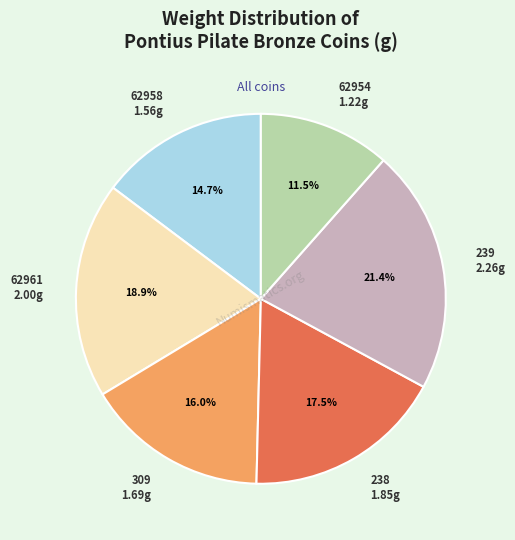

To the nearest percent, what is the average slice percentage?

17%